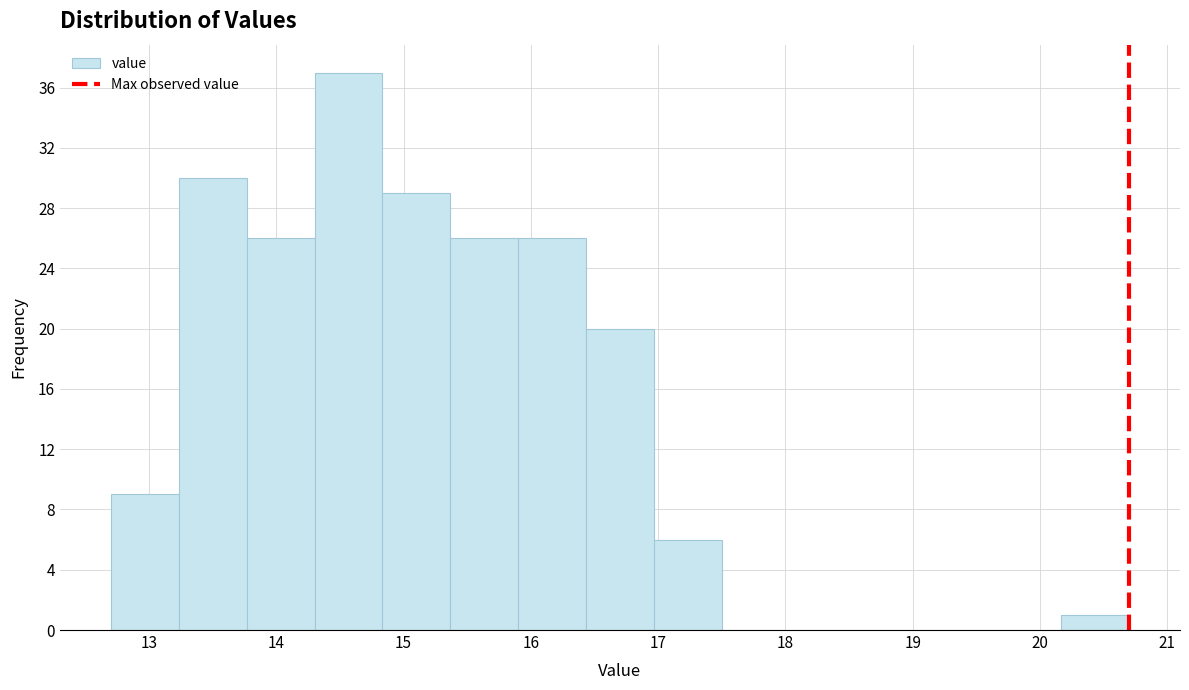

Over which range of the x-axis is the bar tallest?

14.3 to 14.8